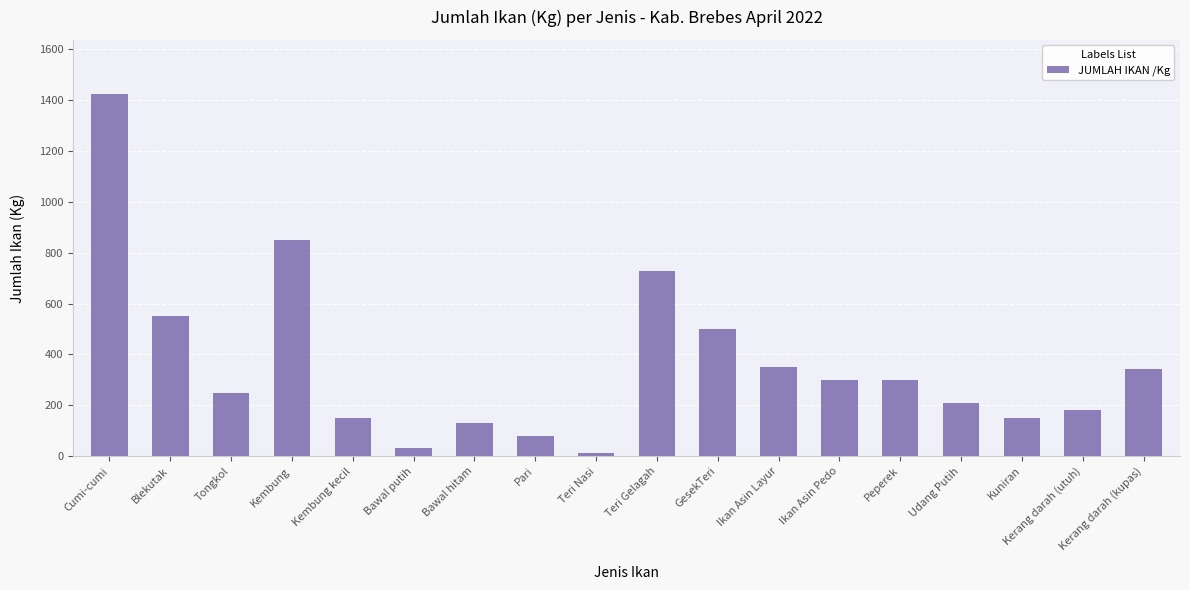

At which category does the chart reach its minimum across all series?

Teri Nasi